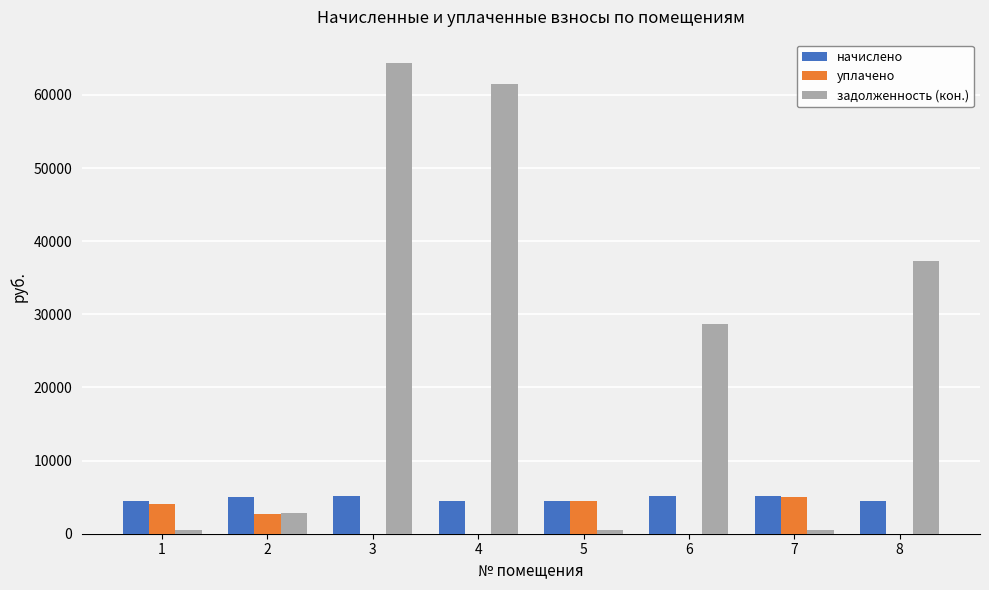

What is the total value across all series at 1?

9061.9